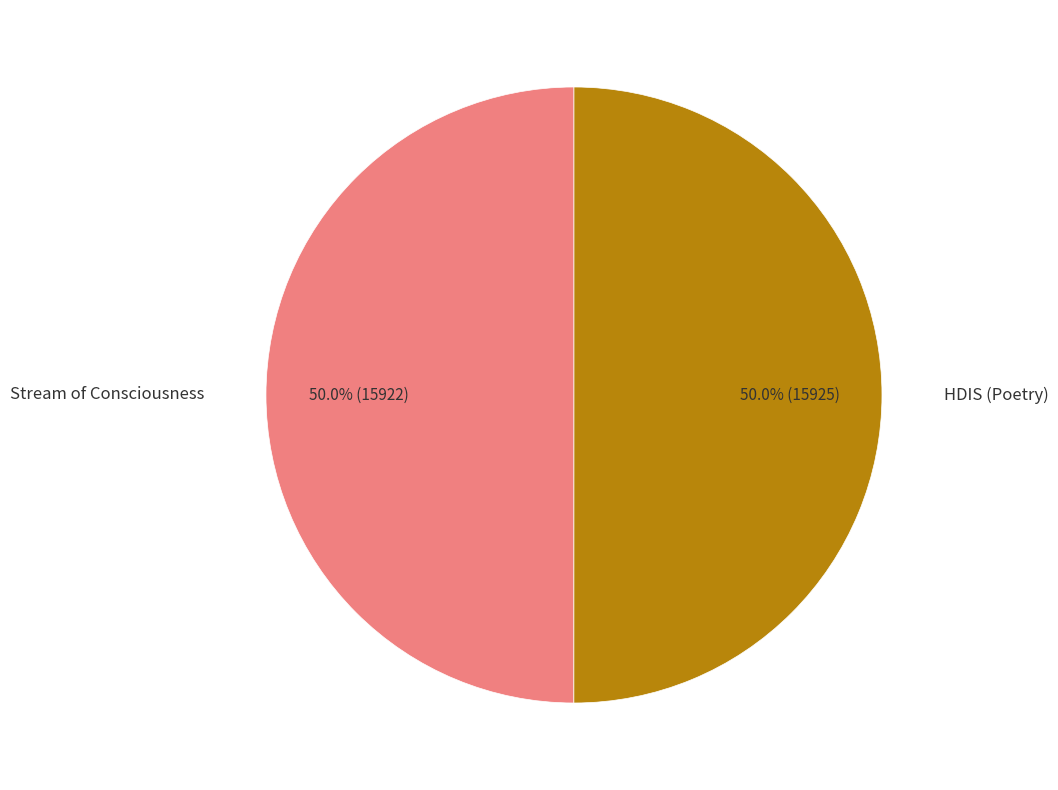

To the nearest percent, what percentage of the pie is HDIS (Poetry)?

50%